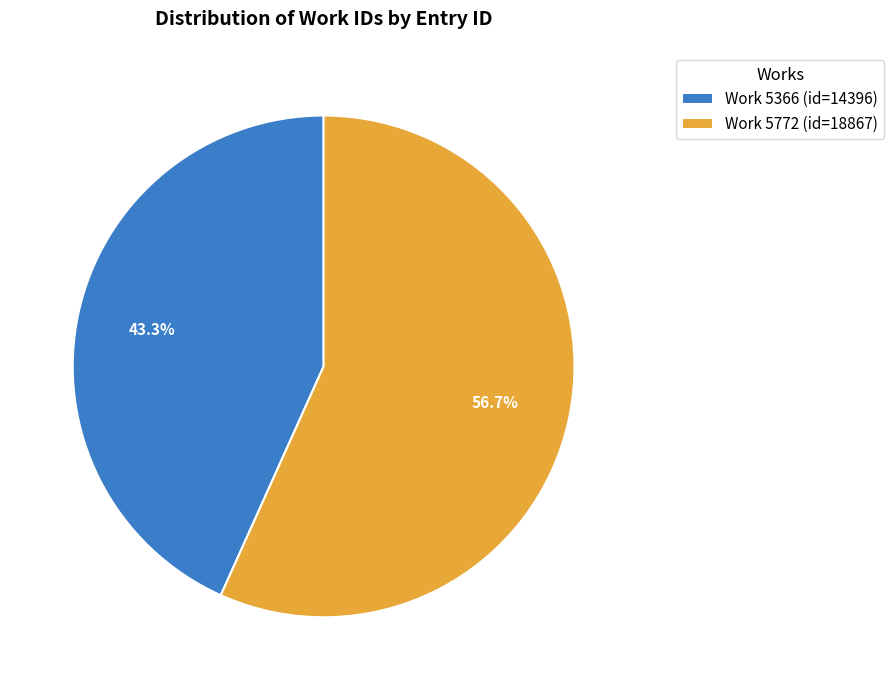

Which has a higher value, Work 5366 or Work 5772?

Work 5772